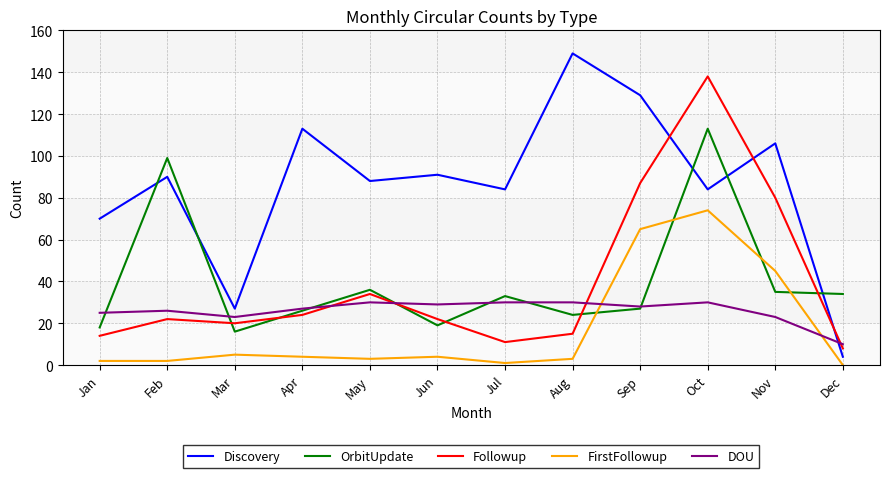

Reading left to right, transcribe all the data shown in this chart.

Discovery: 70	90	27	113	88	91	84	149	129	84	106	4
OrbitUpdate: 18	99	16	26	36	19	33	24	27	113	35	34
Followup: 14	22	20	24	34	22	11	15	87	138	80	8
FirstFollowup: 2	2	5	4	3	4	1	3	65	74	45	0
DOU: 25	26	23	27	30	29	30	30	28	30	23	10